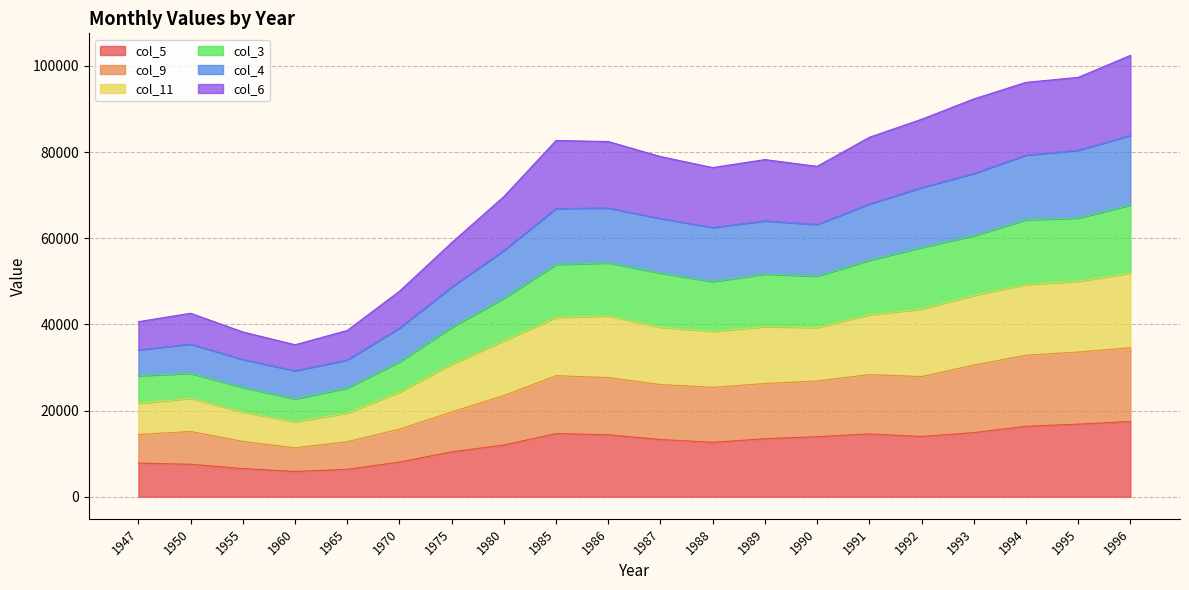

At which label is col_11 closest to 34651?

1980